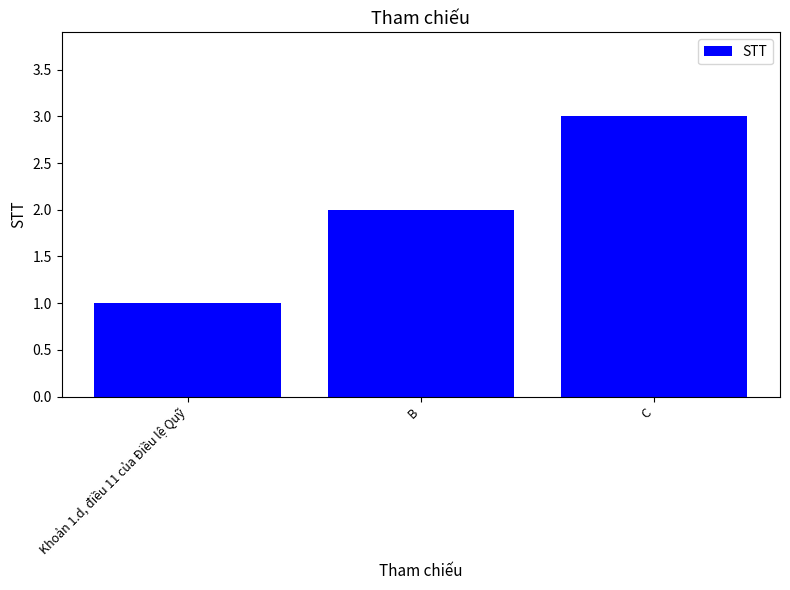

What is the label of the 3rd bar from the left?

C